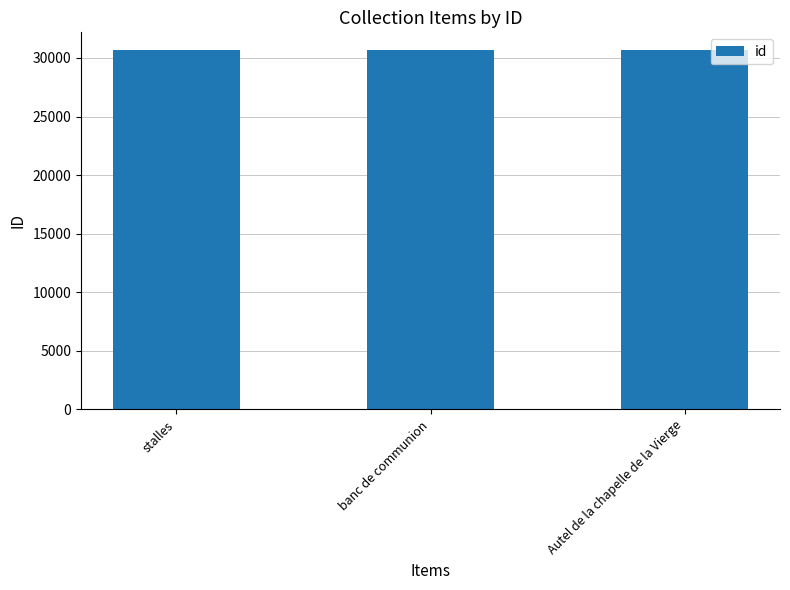

What is the change in value from banc de communion to Autel de la chapelle de la Vierge?

+4